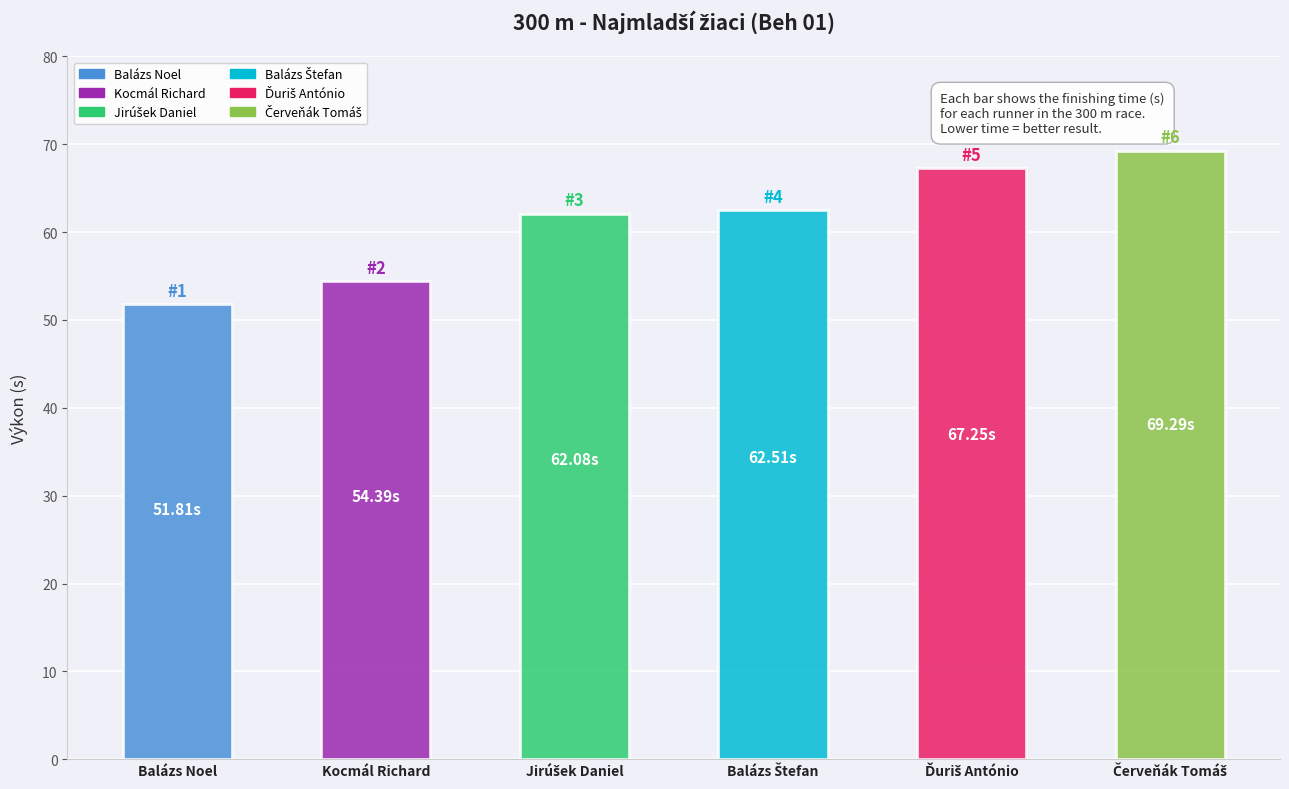

Reading left to right, transcribe all the data shown in this chart.

51.8	54.4	62.1	62.5	67.2	69.3